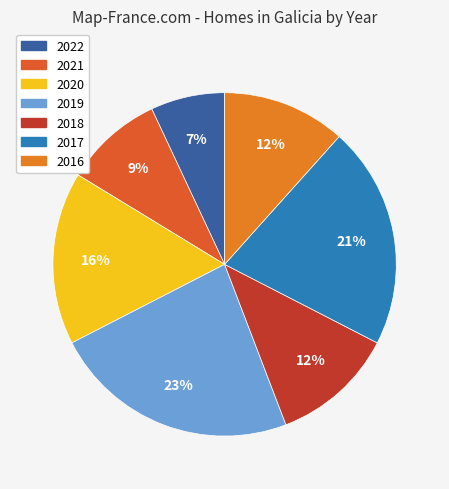

The 2019 slice represents 23% of the pie. True or false?

True